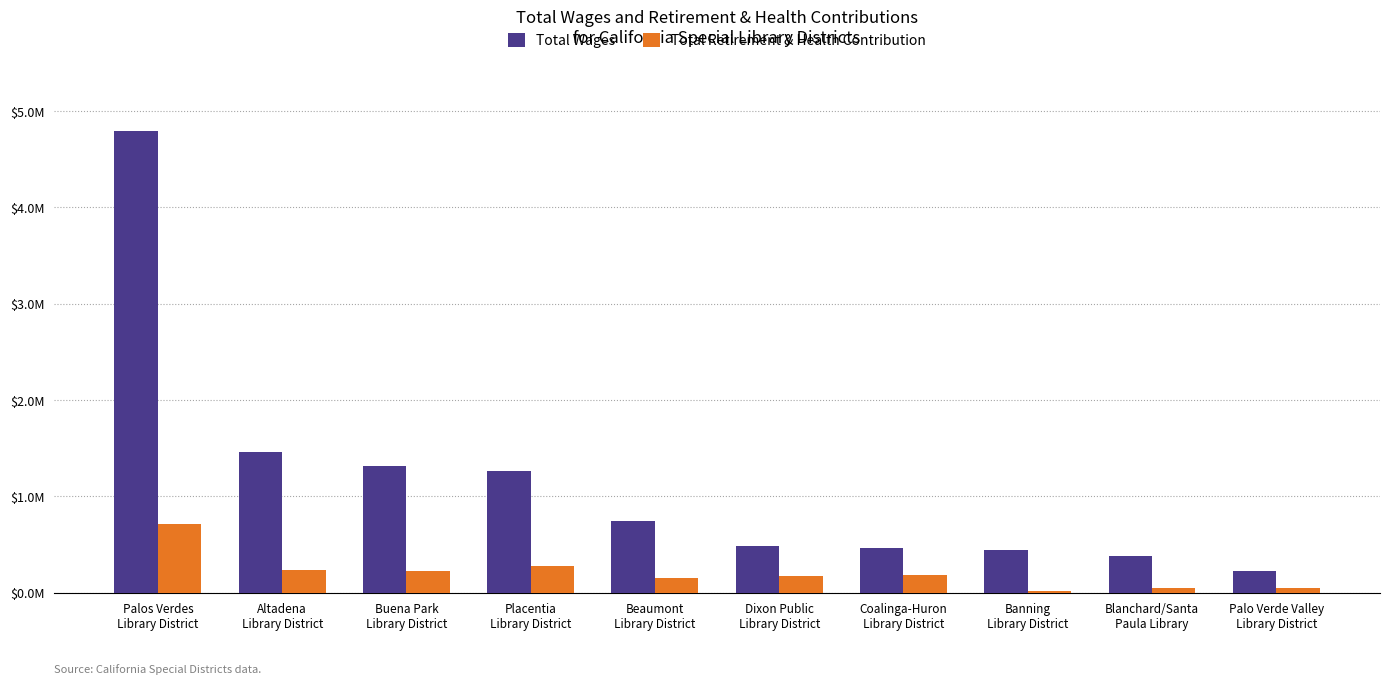

Are the bars horizontal?

No